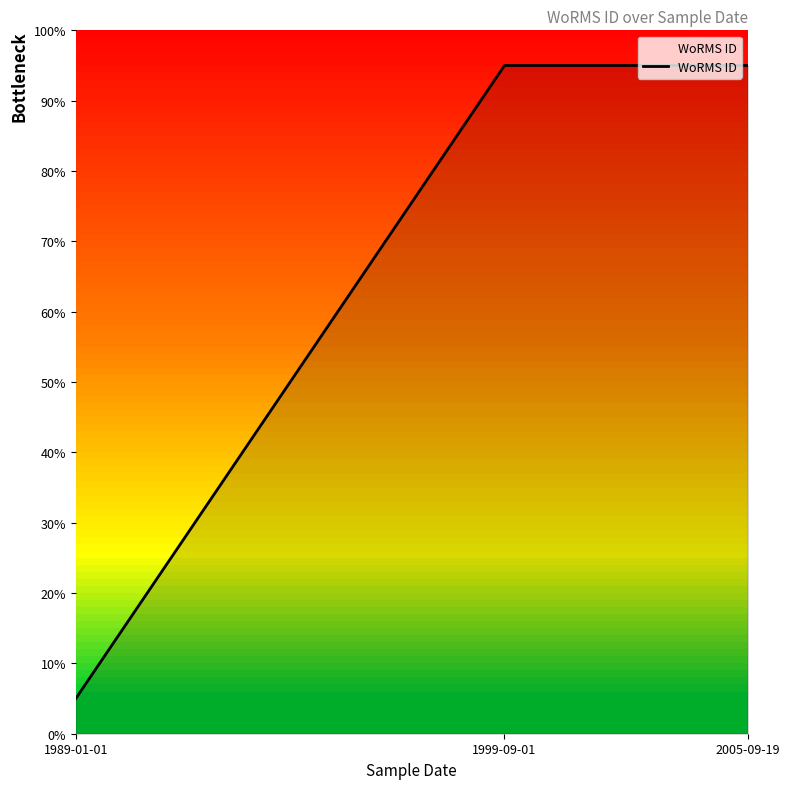

Reading left to right, what are all the values shown in this chart?

5	95	95